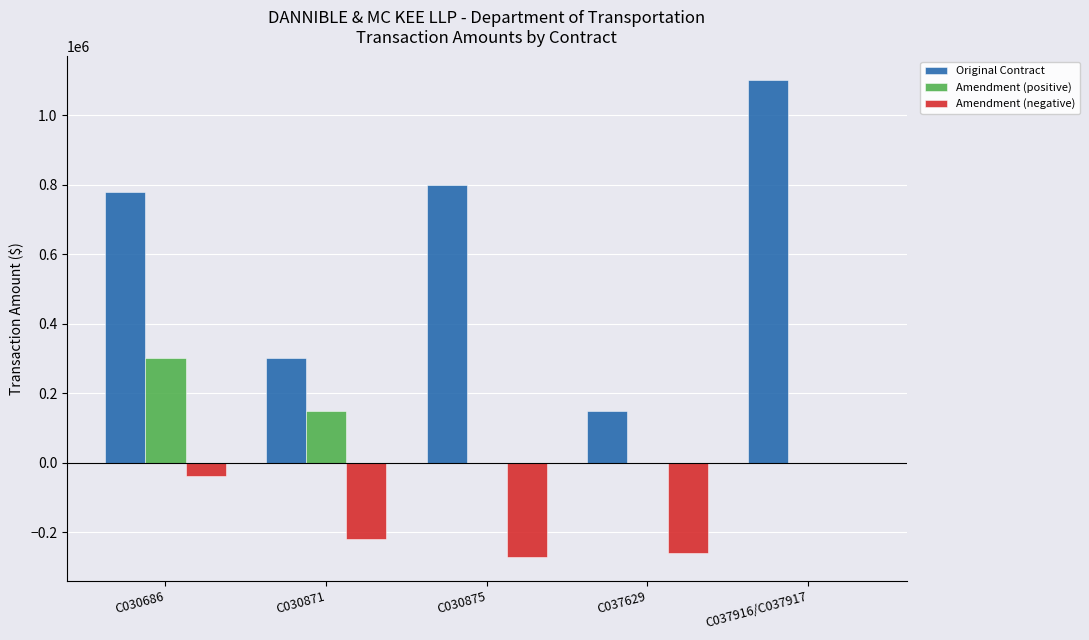

What is the average value of the Original Contract series?

626000.0